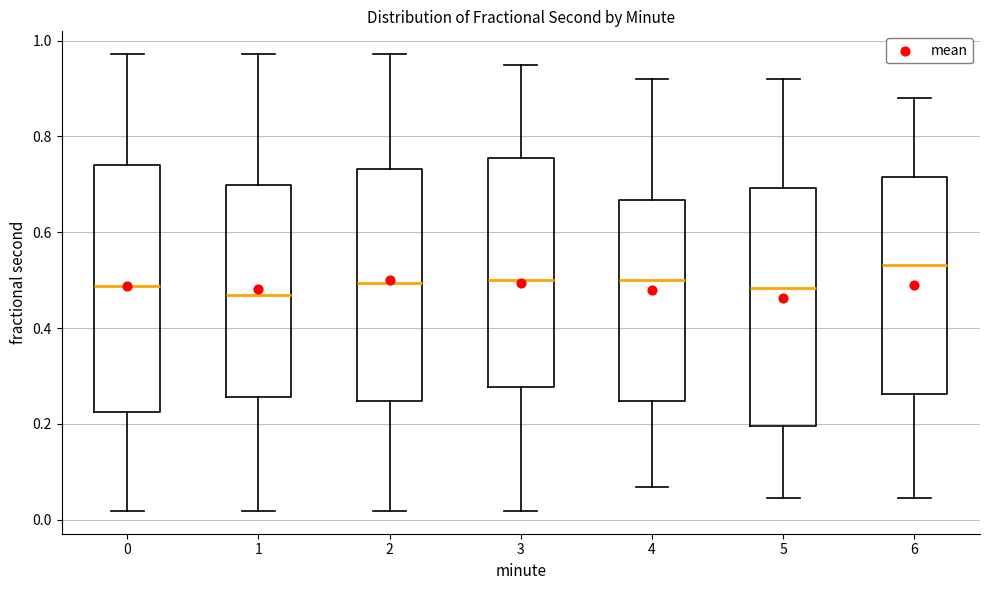

Where is the upper edge of the box at x = 6 on the y-axis? The values are not printed on the chart, so give them approximately, as read against the axis.

0.72